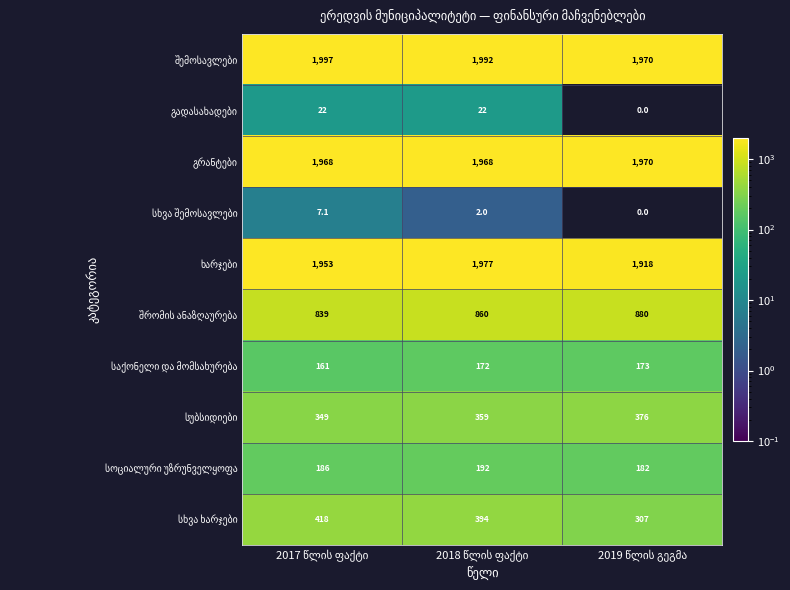

At how many categories does at least one series exceed 1345?

3